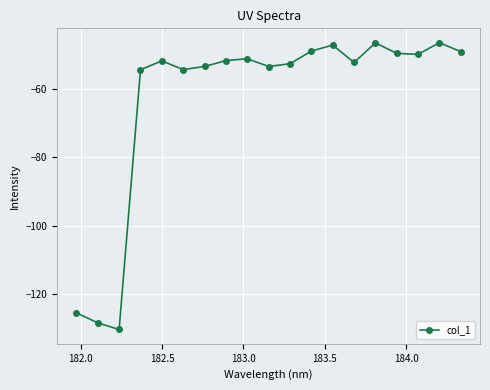

True or false: there are more than 1 points higher than both neighbors.

True